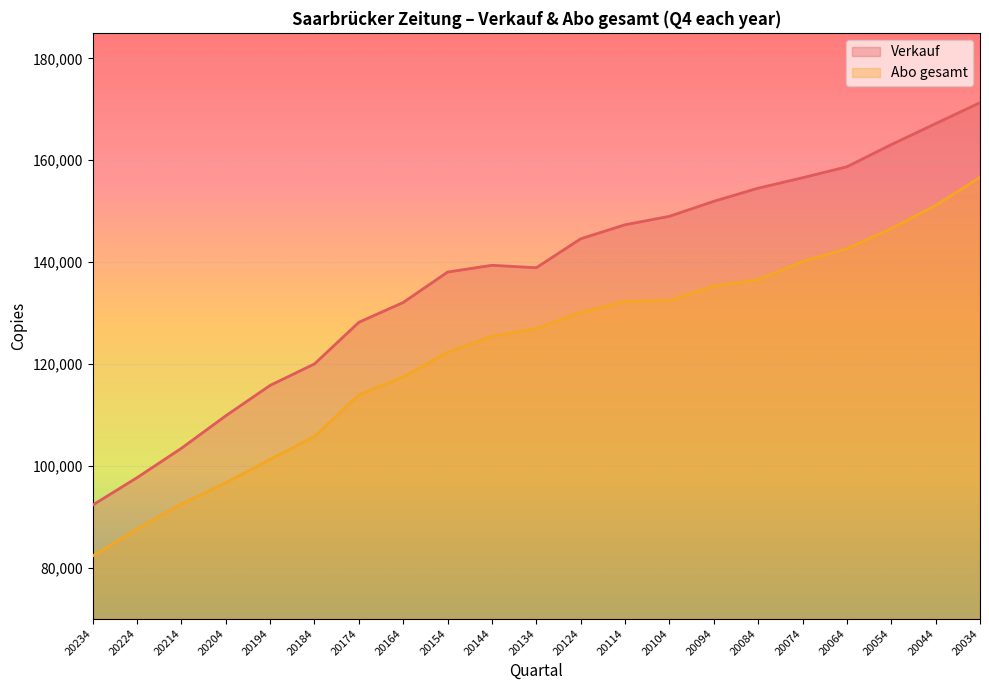

At which label is Abo gesamt closest to 119453?

20164